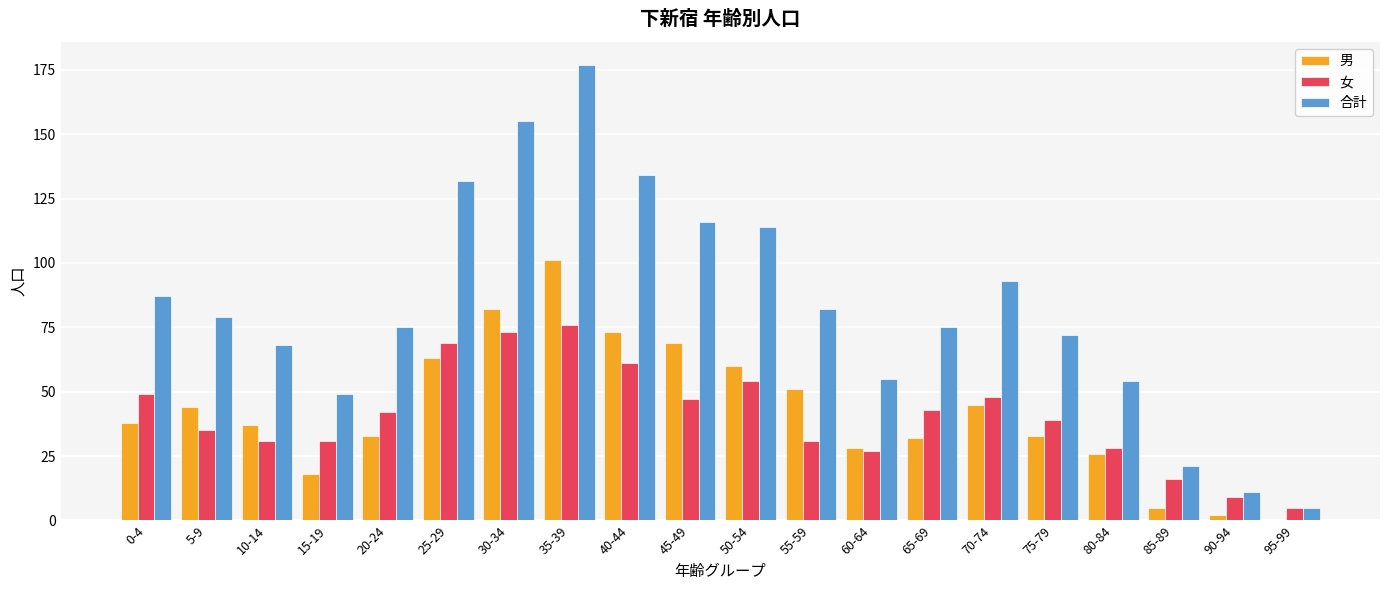

True or false: 合計 has a value of 21 at 85-89.

True